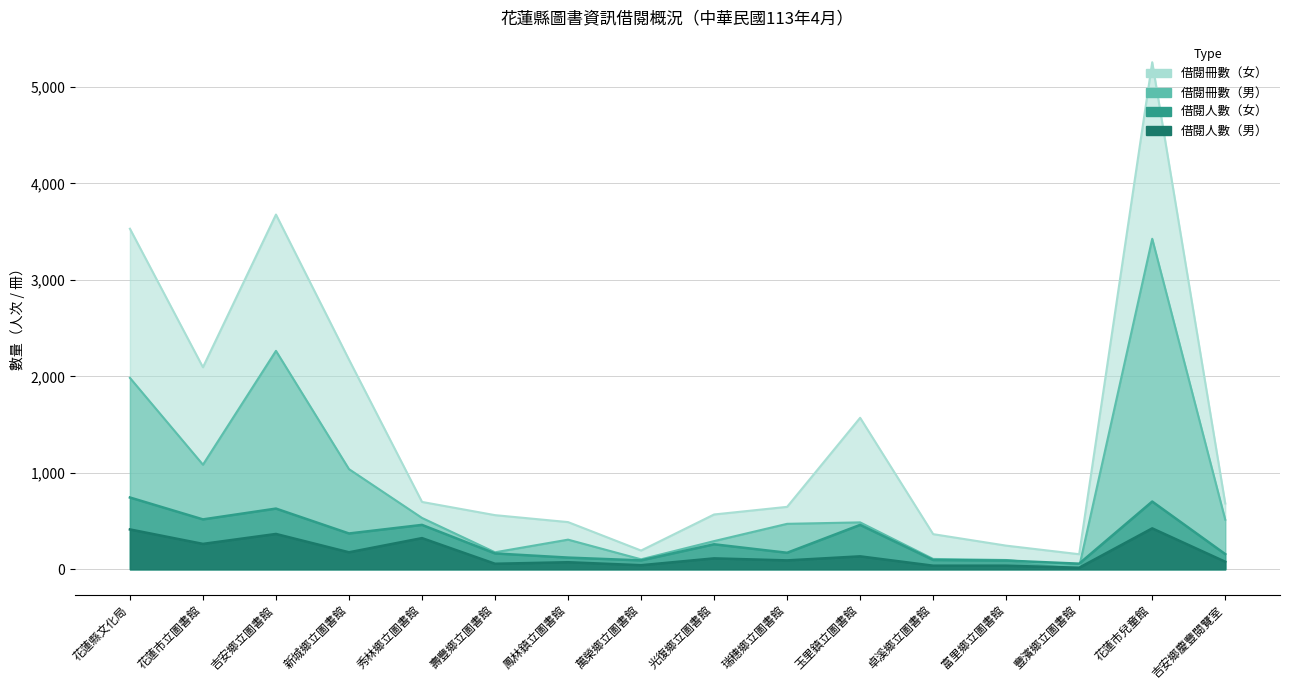

True or false: 借閱冊數（女） and 借閱人數（女） intersect in this chart.

False